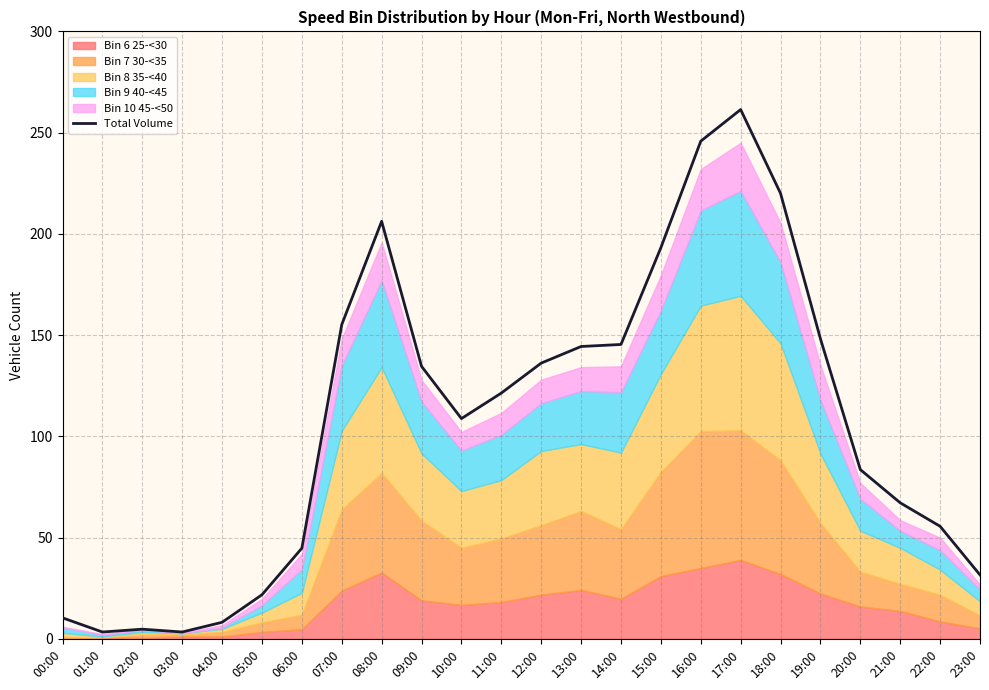

List the labels in order of value, largest first.

17:00, 16:00, 18:00, 08:00, 15:00, 07:00, 19:00, 14:00, 13:00, 12:00, 09:00, 11:00, 10:00, 20:00, 21:00, 22:00, 06:00, 23:00, 05:00, 00:00, 04:00, 02:00, 01:00, 03:00